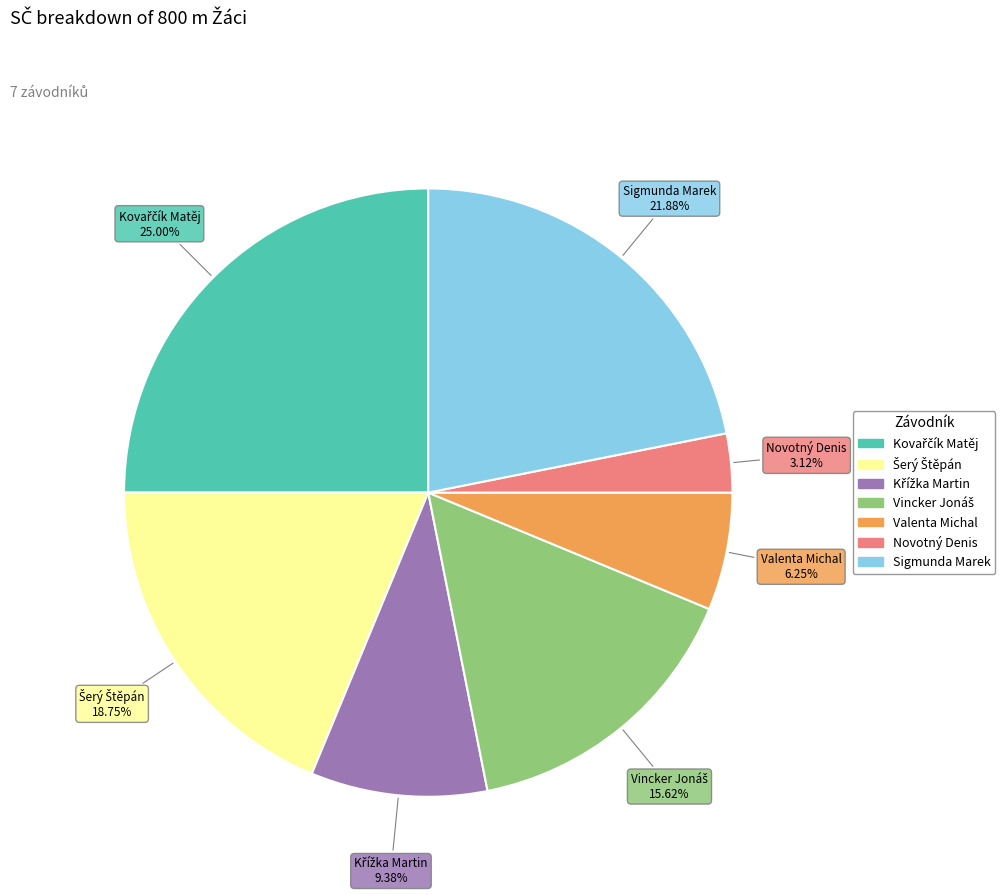

True or false: Novotný Denis accounts for 3% of the total.

True